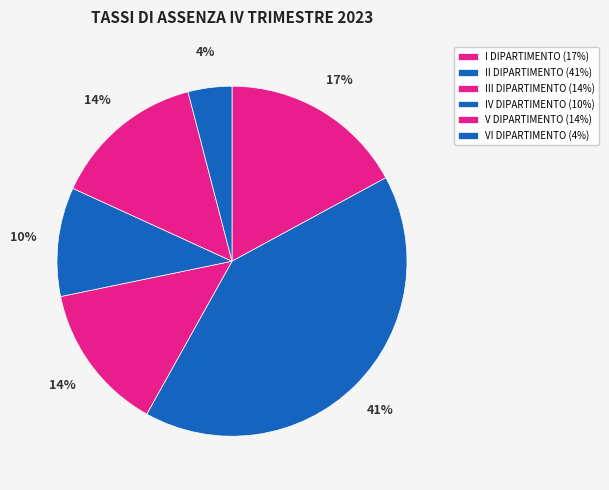

Does V DIPARTIMENTO represent more than half of the total?

No